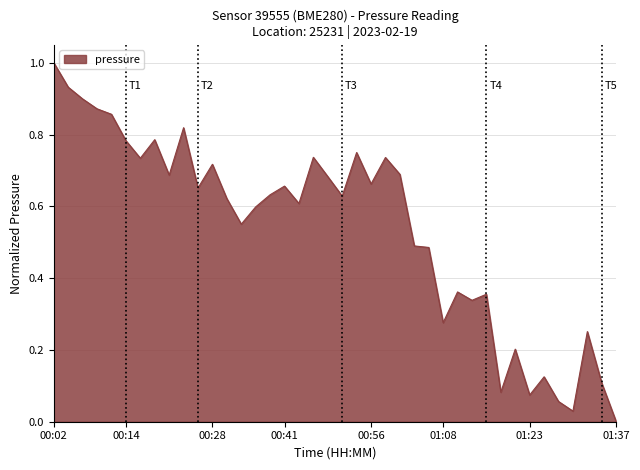

What is the maximum value shown in the chart?

1.0